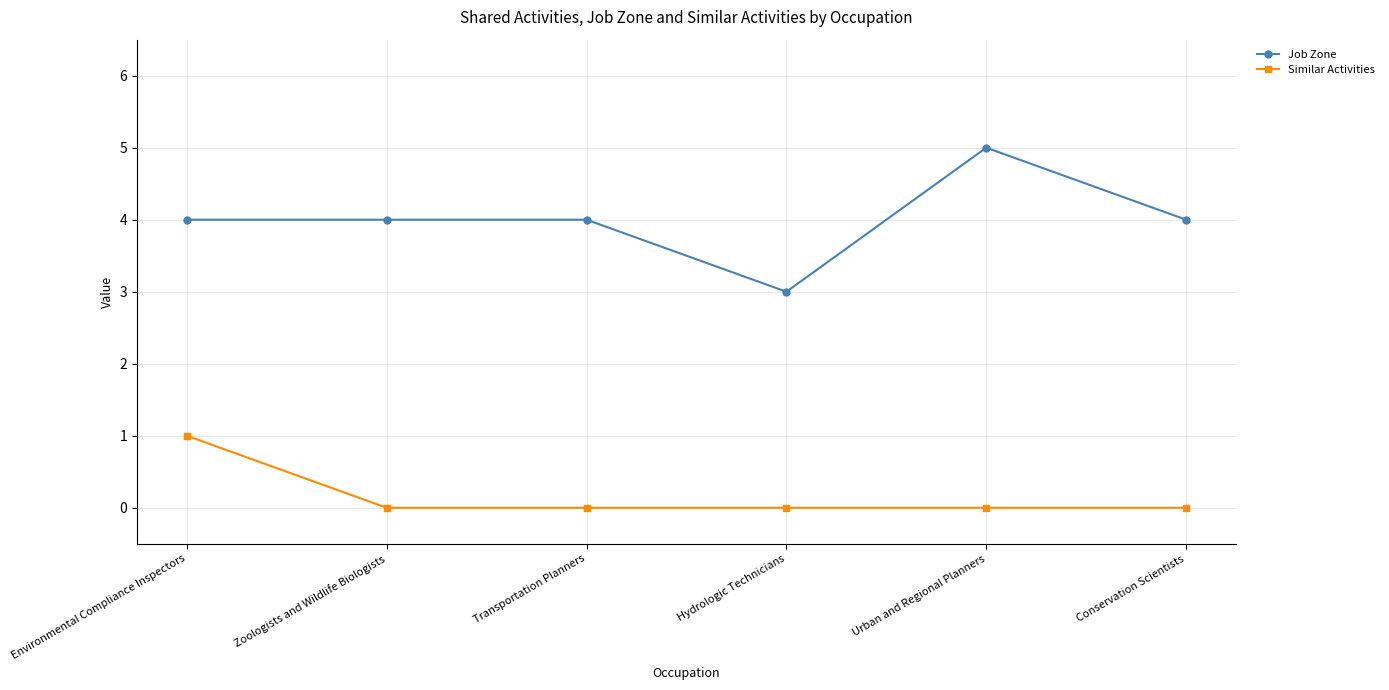

What are all the series names shown in the legend?

Job Zone, Similar Activities